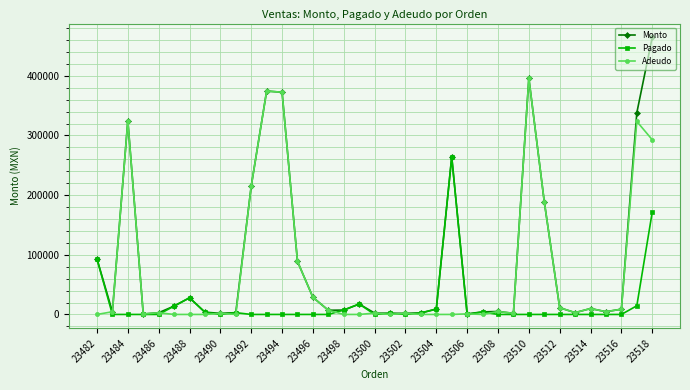

In Monto, how many points are higher than both neighbors (excluding endpoints)?

8